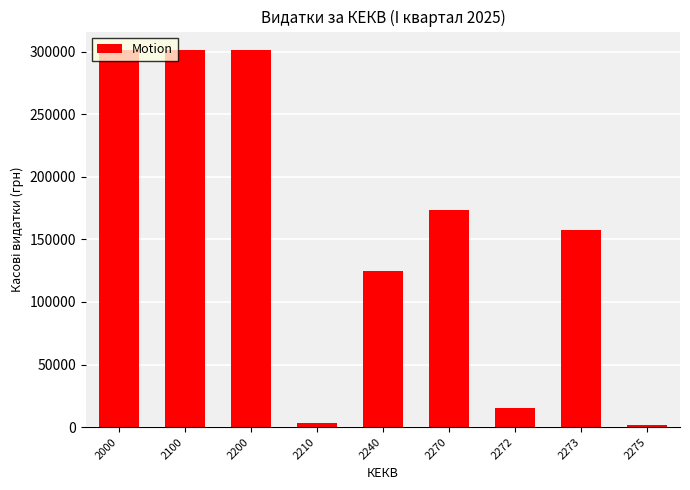

What is the average value?

153166.6